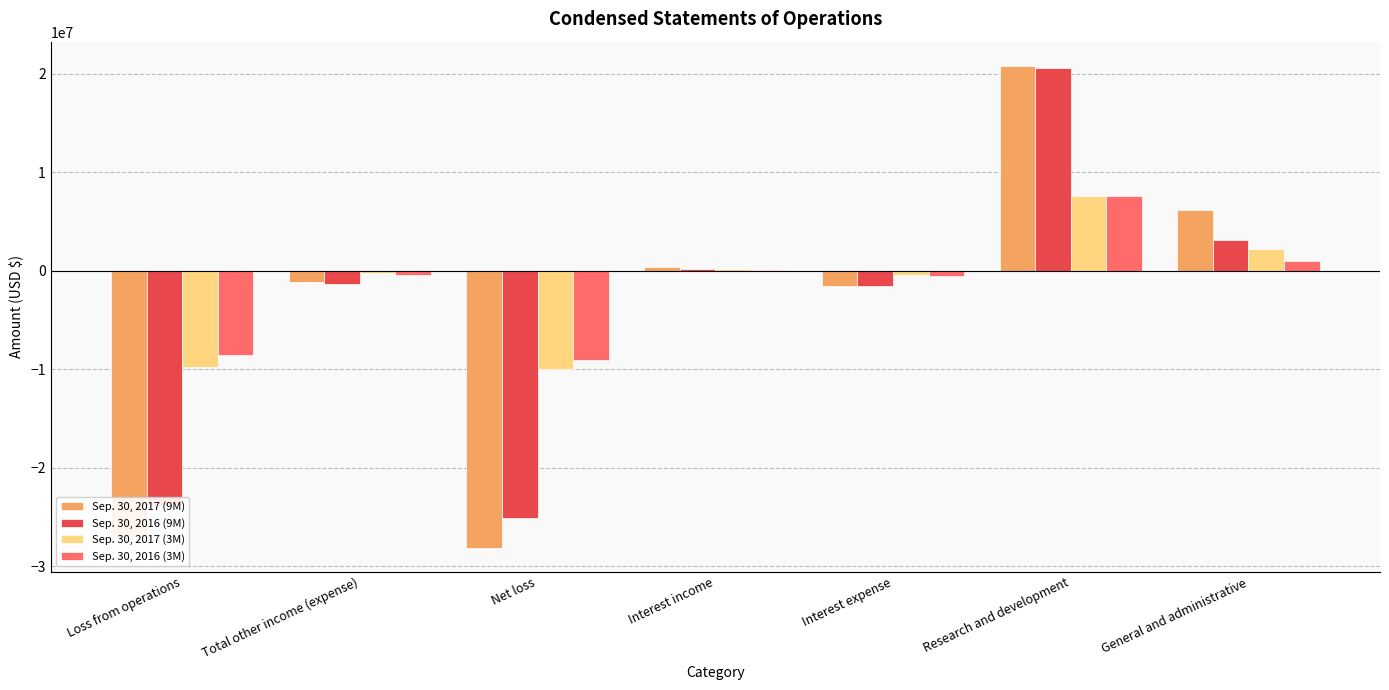

How many categories are shown in the chart?

7